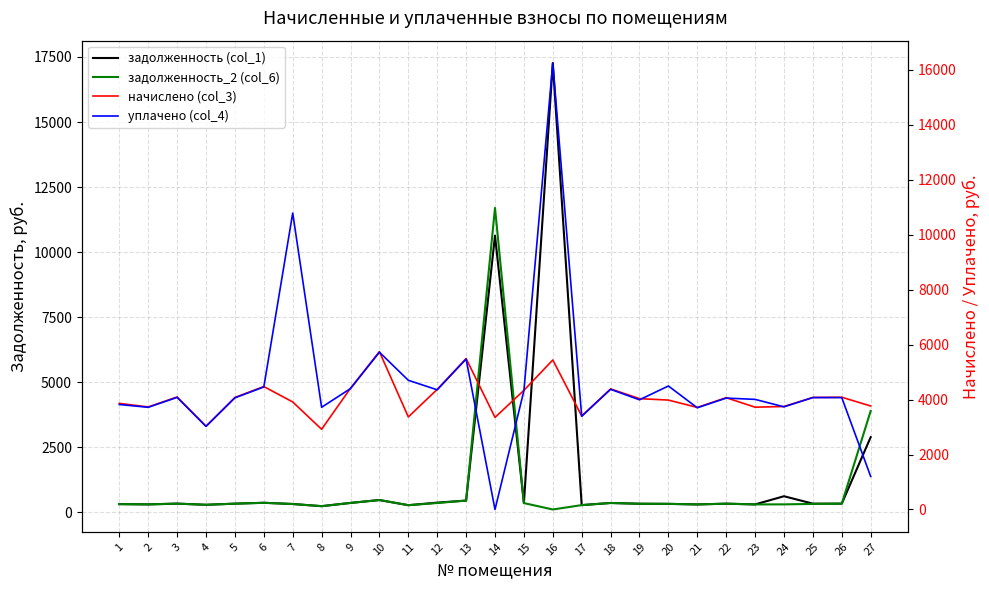

What is the average value of the уплачено (col_4) series?

4593.6